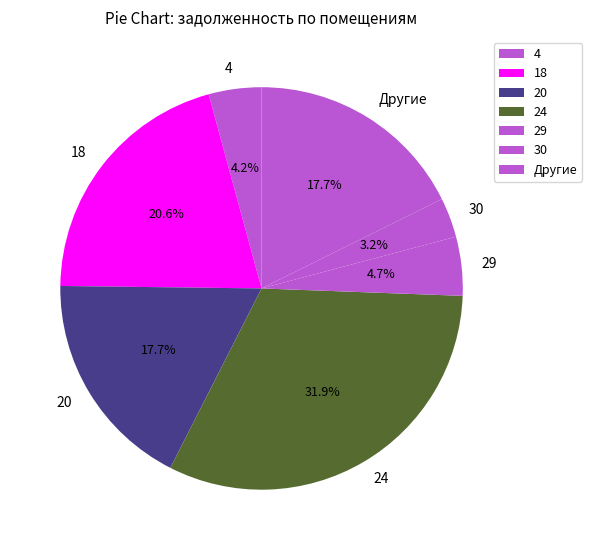

What percentage is the 29 slice, to the nearest percent?

5%